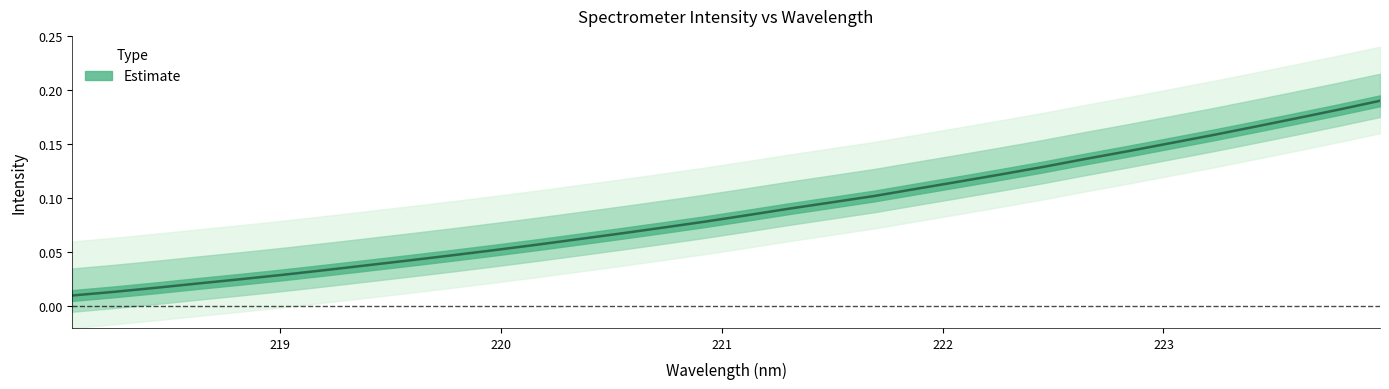

List the labels in order of value, largest first.

223.9802, 223.7895, 223.5987, 223.408, 223.2172, 223.0264, 222.8355, 222.6447, 222.4538, 222.263, 222.0721, 221.8812, 221.6902, 221.4993, 221.3083, 221.1174, 220.9264, 220.7354, 220.5444, 220.3533, 220.1623, 219.9712, 219.7801, 219.589, 219.3979, 219.2067, 219.0156, 218.8244, 218.6332, 218.442, 218.2508, 218.0596